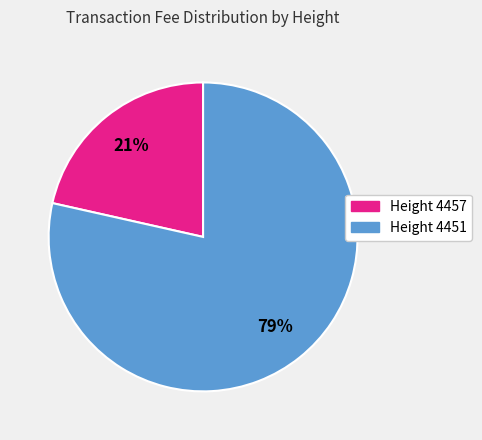

Is there a majority slice in this chart?

Yes